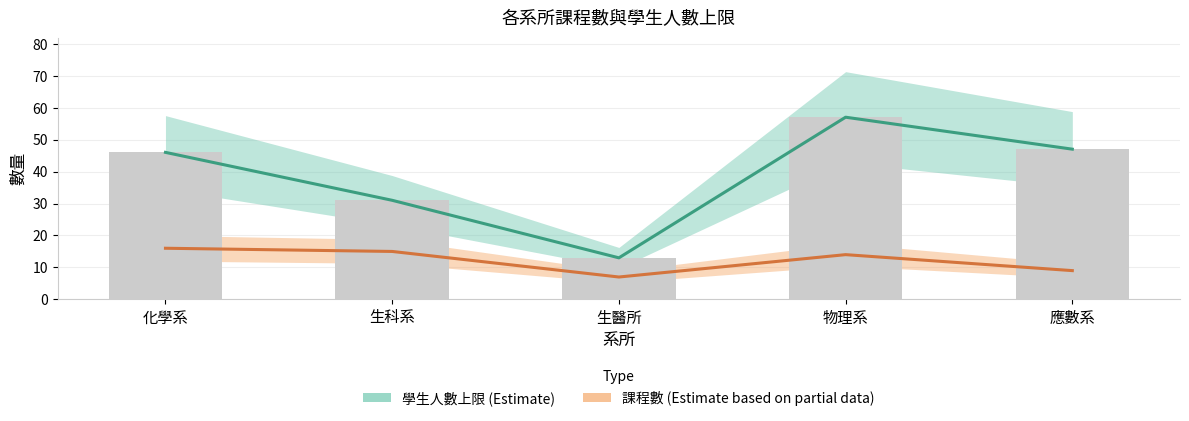

How many groups of bars are there?

5